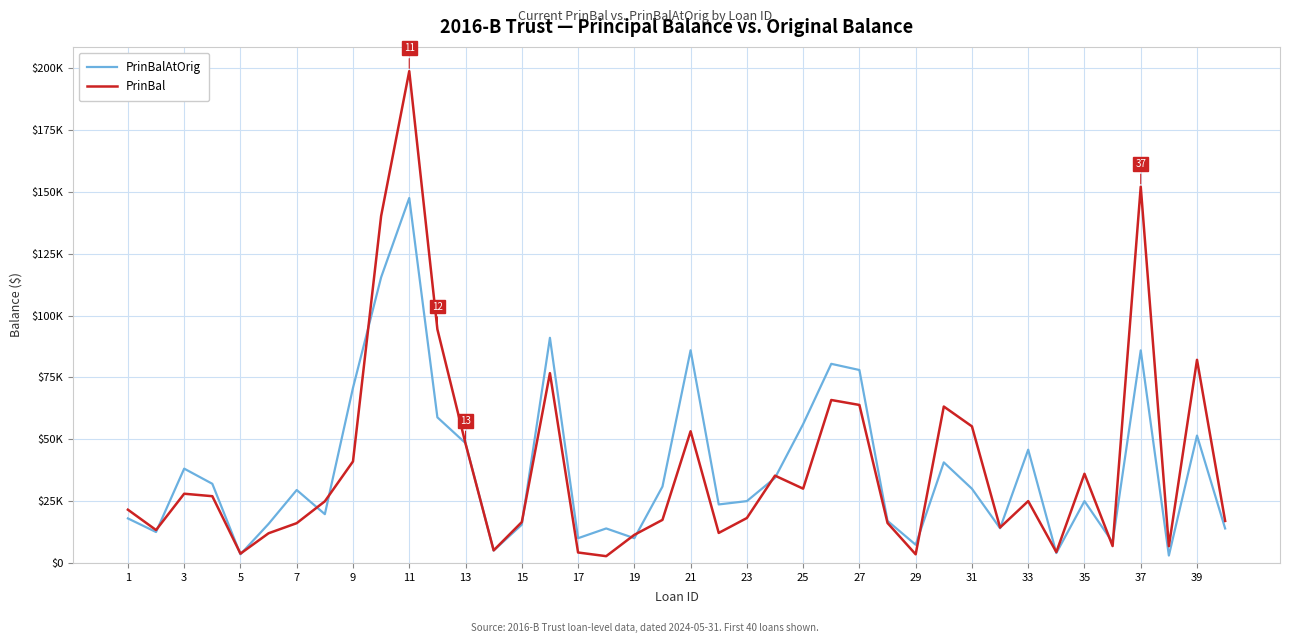

Does the chart display data point markers on the line(s)?

No